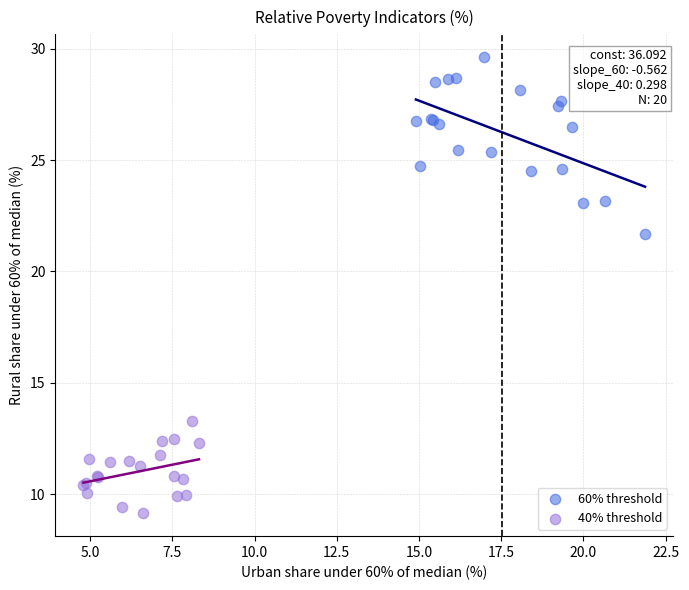

Which series contains the lowest Y value?

40% threshold